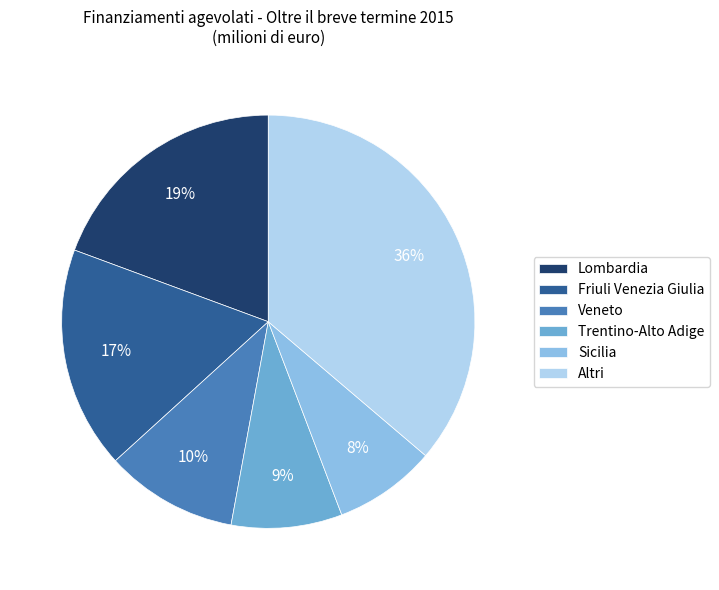

Rank the categories by value from lowest to highest.

Sicilia, Trentino-Alto Adige, Veneto, Friuli Venezia Giulia, Lombardia, Altri